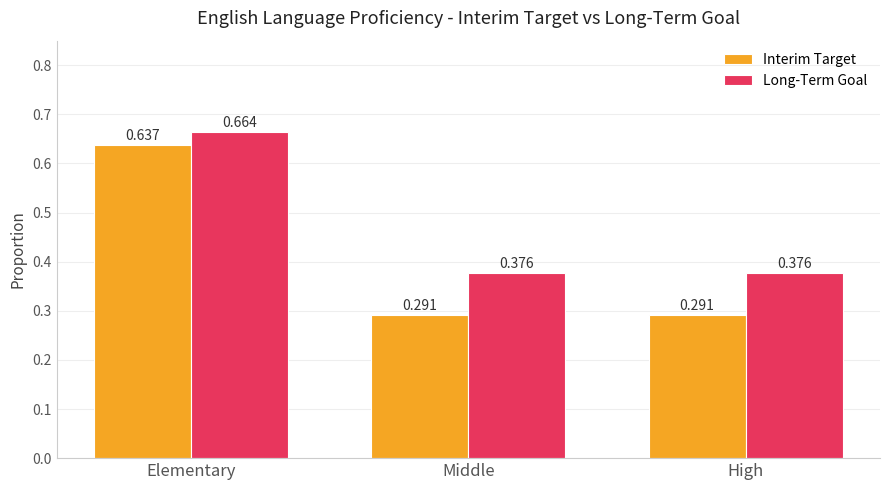

Which series changed the most between Elementary and High?

Interim Target